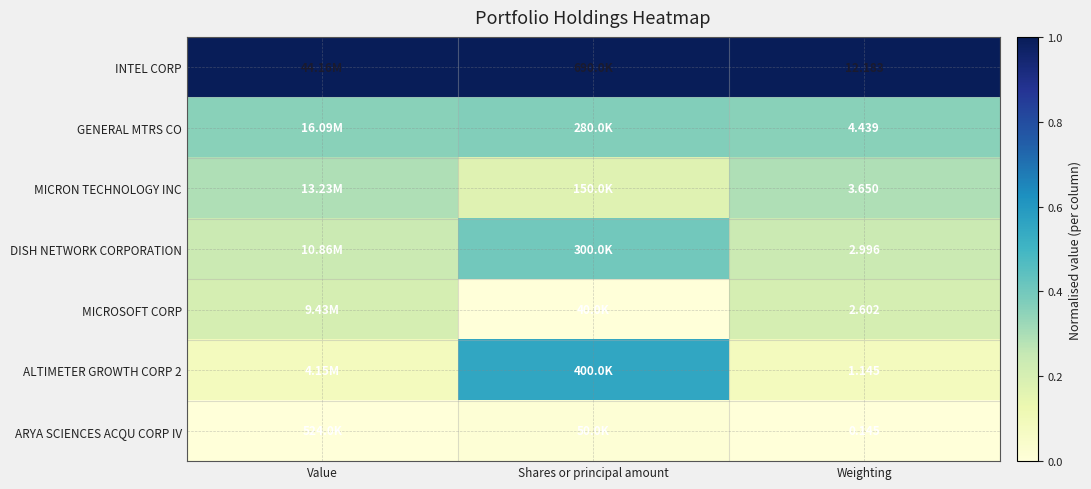

What is the difference between the highest and lowest values at Value?

1.0